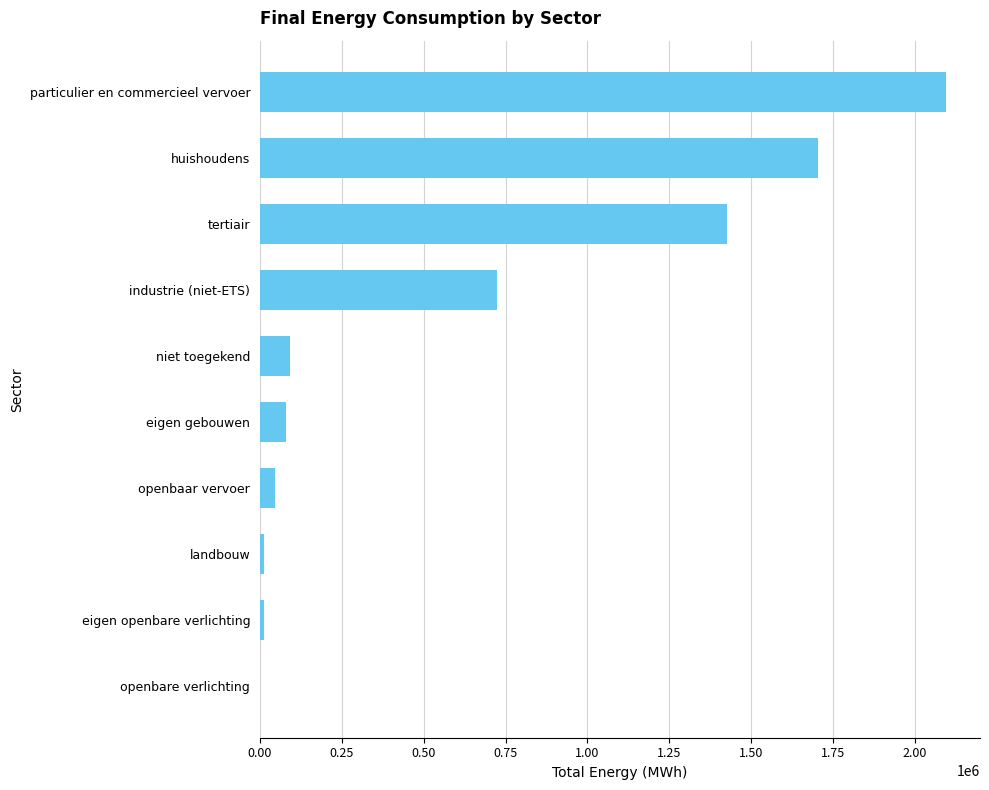

At which label is the value closest to 1047233?

industrie (niet-ETS)